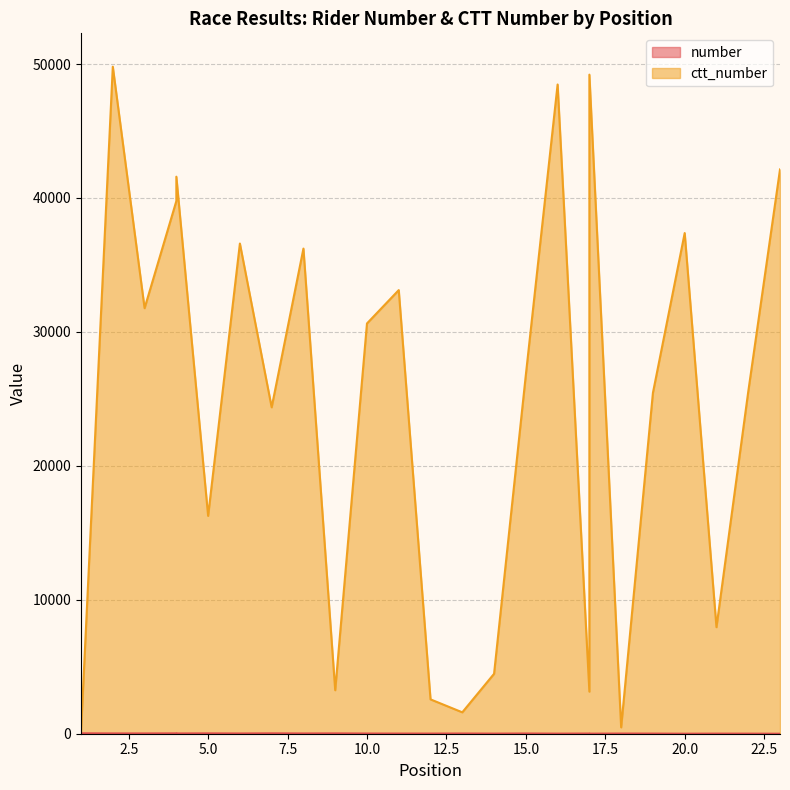

At which category is the sum across all series the highest?

2